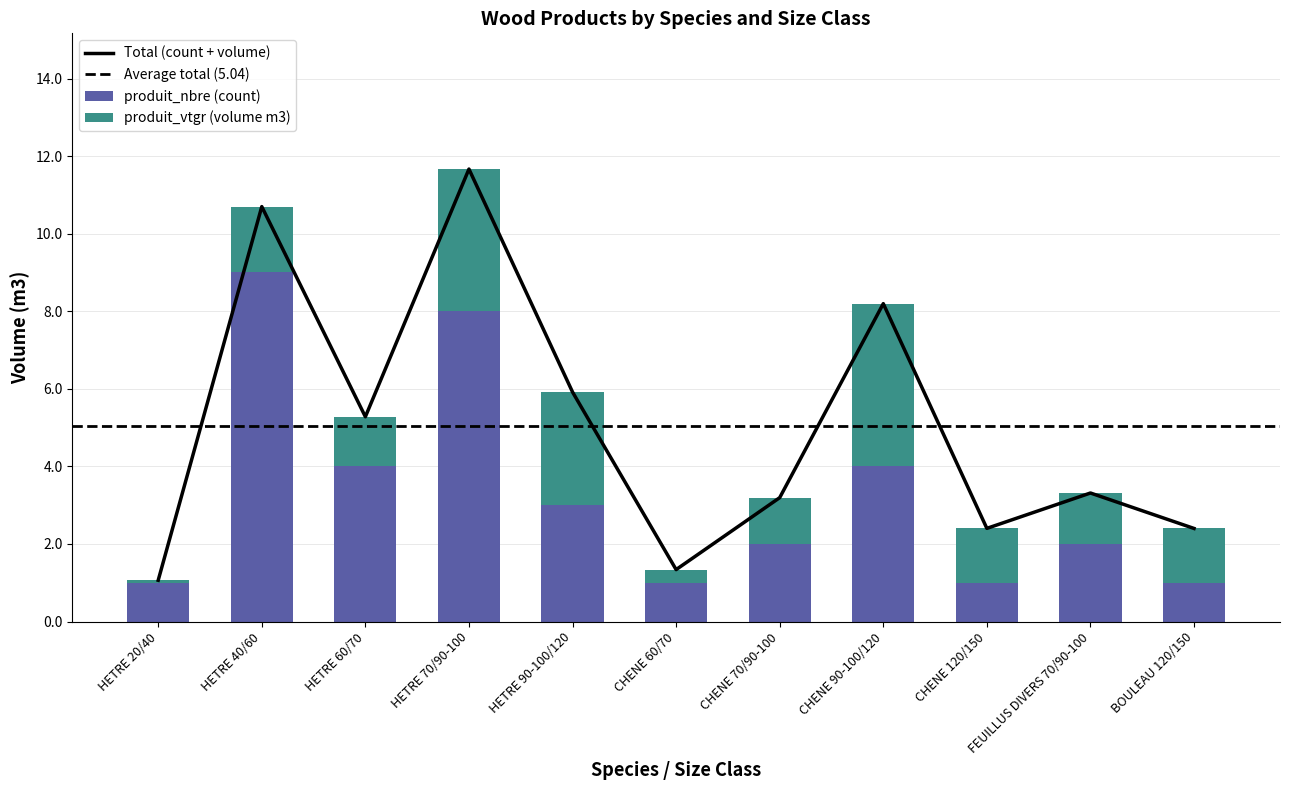

Reading right to left, list all the values displayed in this chart.

produit_vtgr: BOULEAU 120/150=1.4	FEUILLUS DIVERS 70/90-100=1.3	CHENE 120/150=1.4	CHENE 90-100/120=4.2	CHENE 70/90-100=1.2	CHENE 60/70=0.3	HETRE 90-100/120=2.9	HETRE 70/90-100=3.7	HETRE 60/70=1.3	HETRE 40/60=1.7	HETRE 20/40=0.1
produit_nbre: BOULEAU 120/150=1.0	FEUILLUS DIVERS 70/90-100=2.0	CHENE 120/150=1.0	CHENE 90-100/120=4.0	CHENE 70/90-100=2.0	CHENE 60/70=1.0	HETRE 90-100/120=3.0	HETRE 70/90-100=8.0	HETRE 60/70=4.0	HETRE 40/60=9.0	HETRE 20/40=1.0